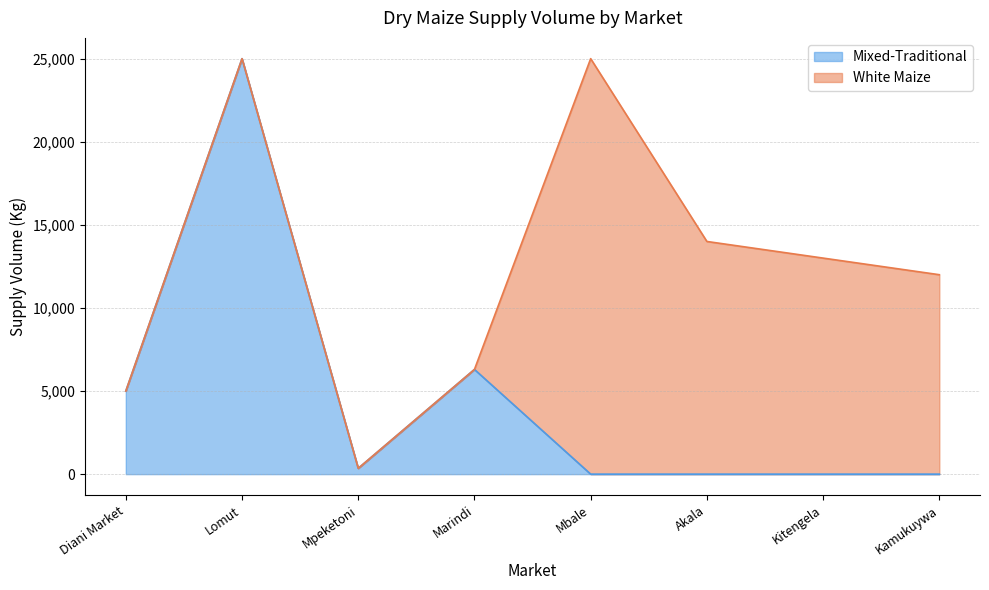

Which category has the highest value in the Mixed-Traditional series?

Lomut